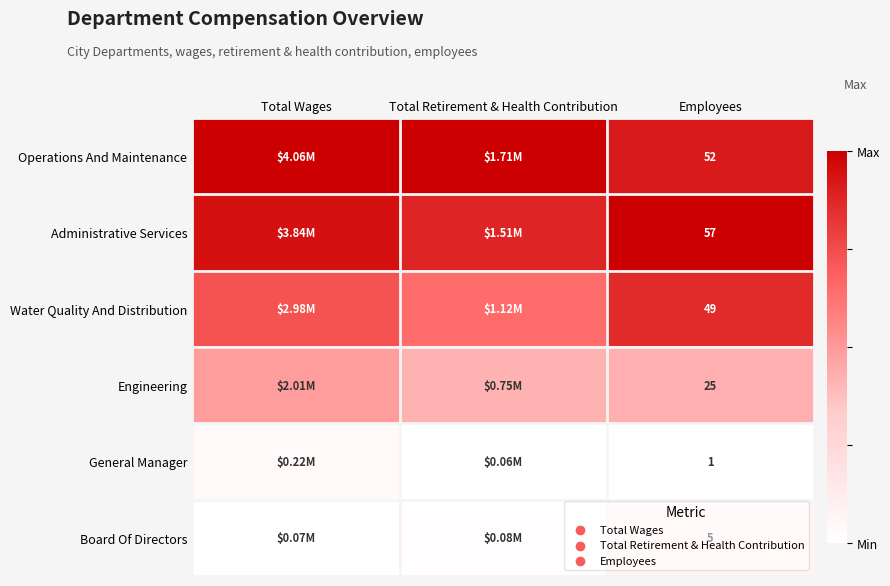

At Employees, list the series in order from largest to smallest.

Administrative Services, Operations And Maintenance, Water Quality And Distribution, Engineering, Board Of Directors, General Manager